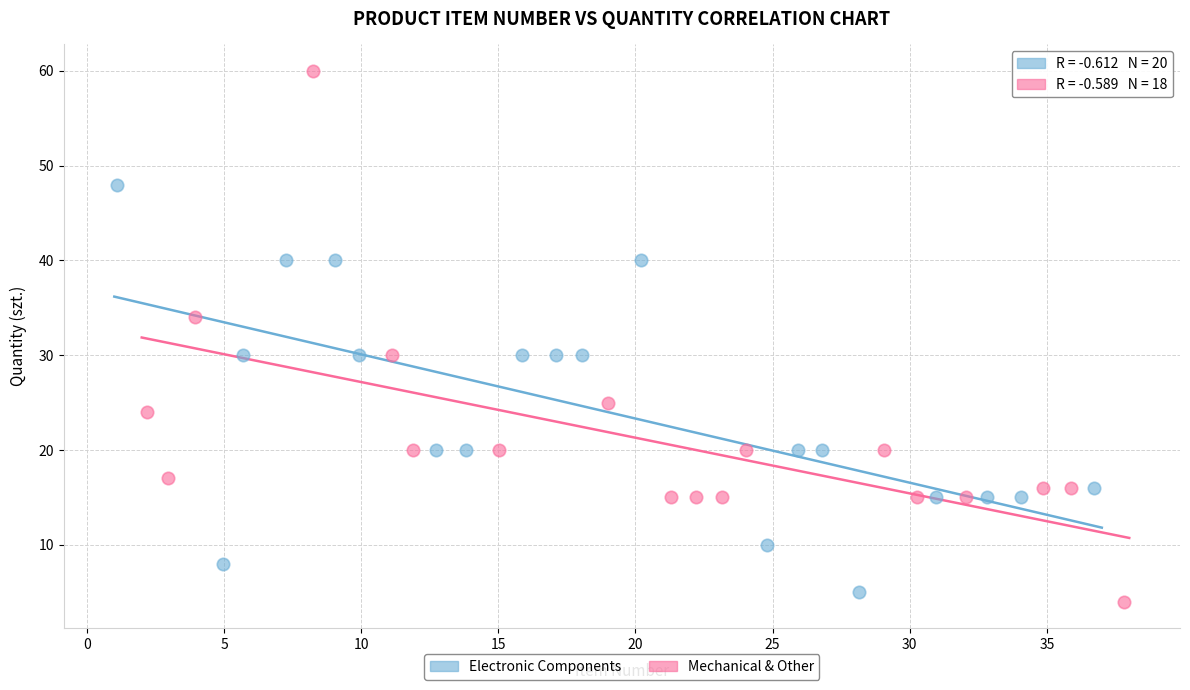

Which series has the largest Y range (max minus min)?

Mechanical & Other